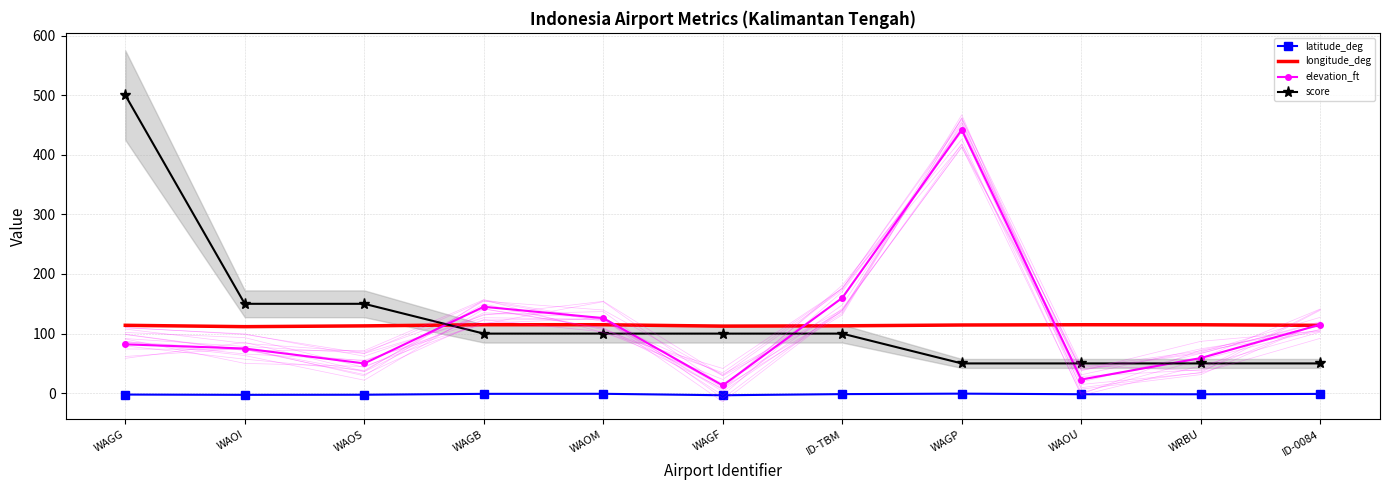

At which category is the sum across all series the highest?

WAGG